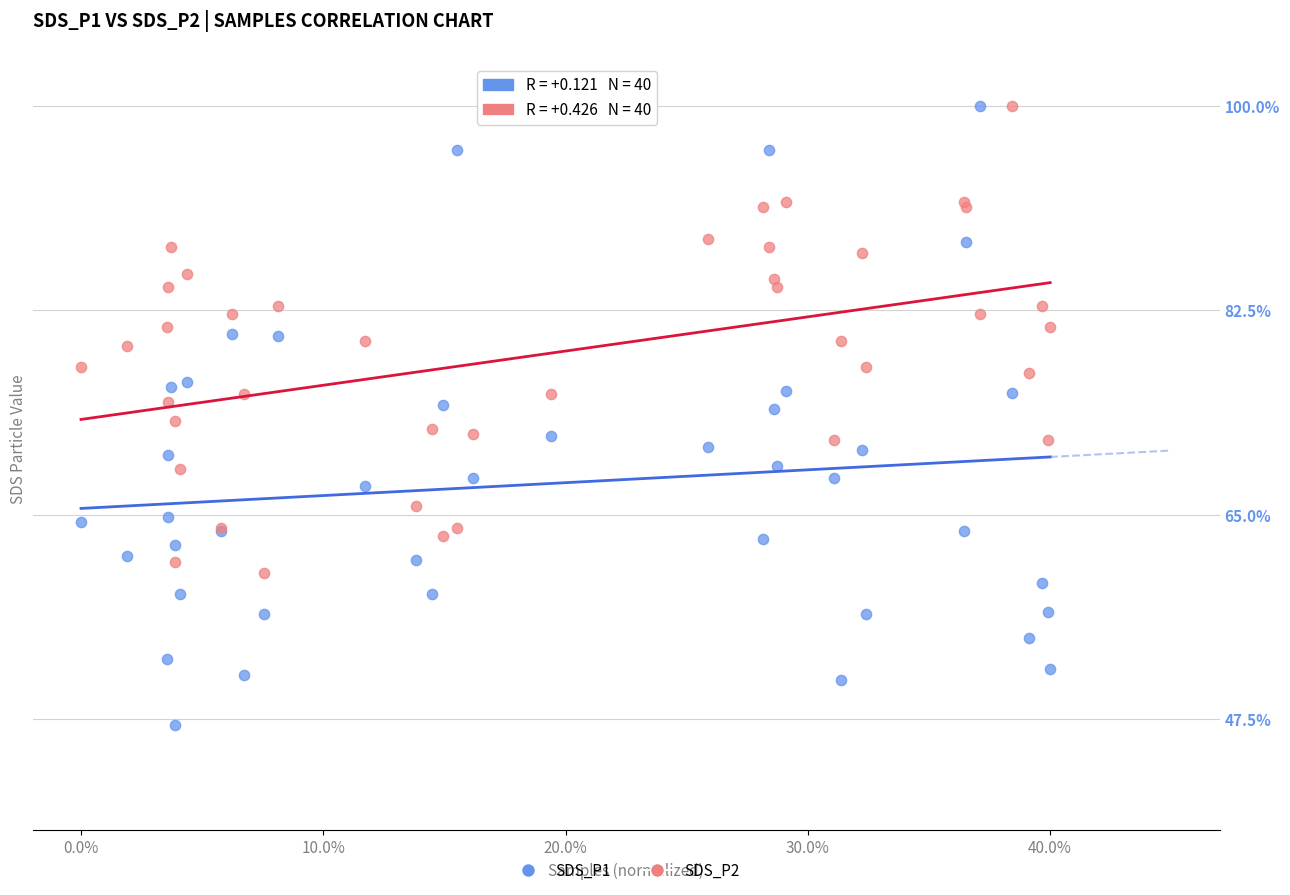

What are all the series names shown in the legend?

SDS_P1, SDS_P2